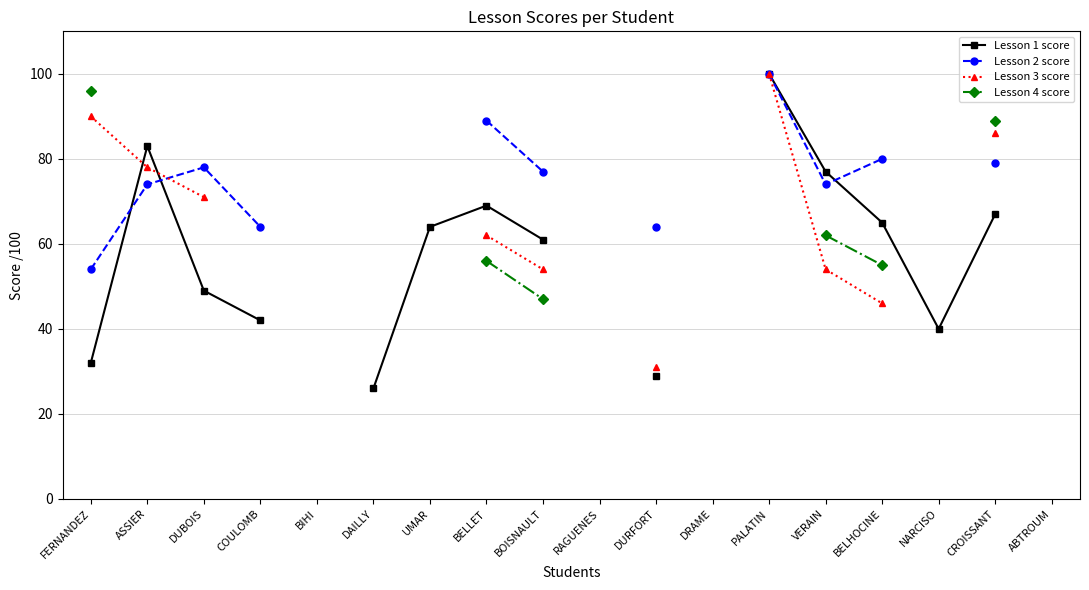

Where is Lesson 4 score nearest to the value 71?

VERAIN